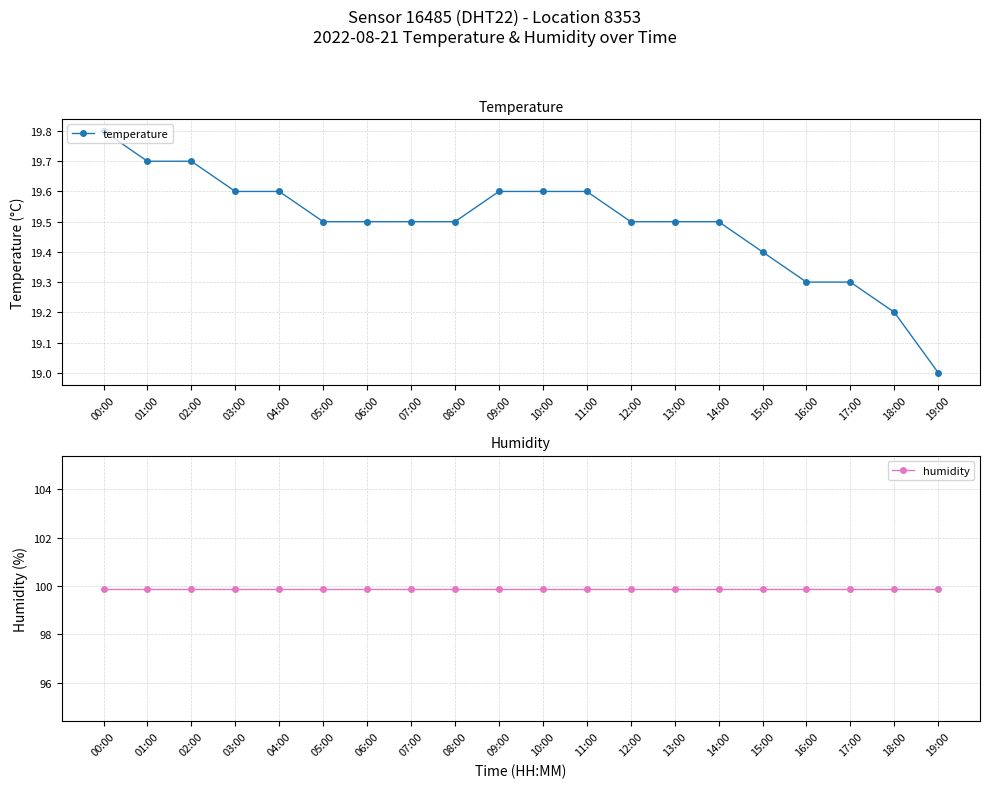

What is the label of the 18th point from the left?

17:00